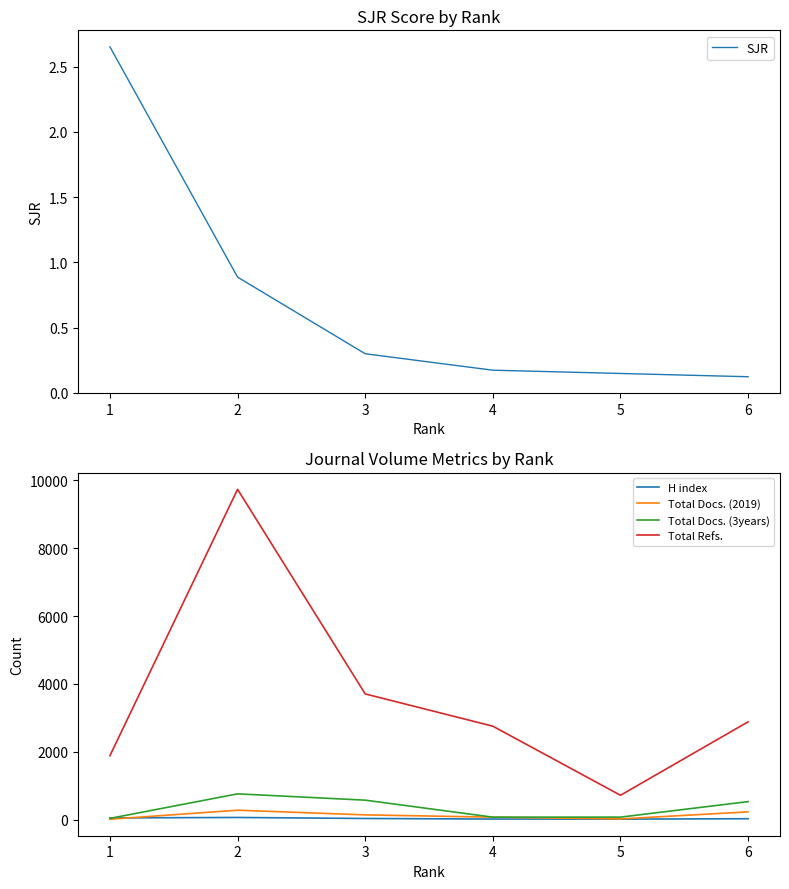

Does the chart display data point markers on the line(s)?

No